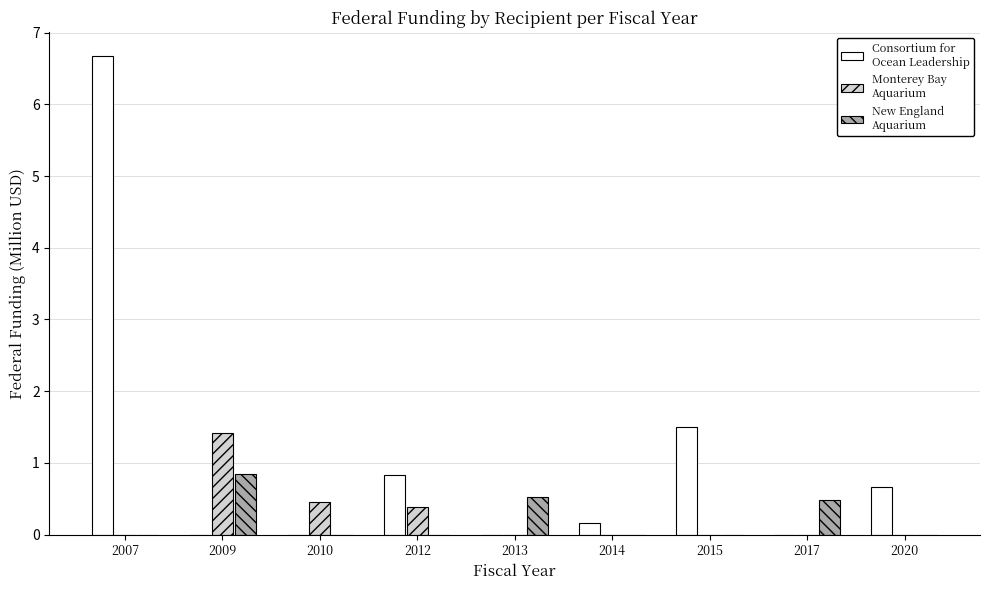

What is the total value across all series at 2015?

1.5